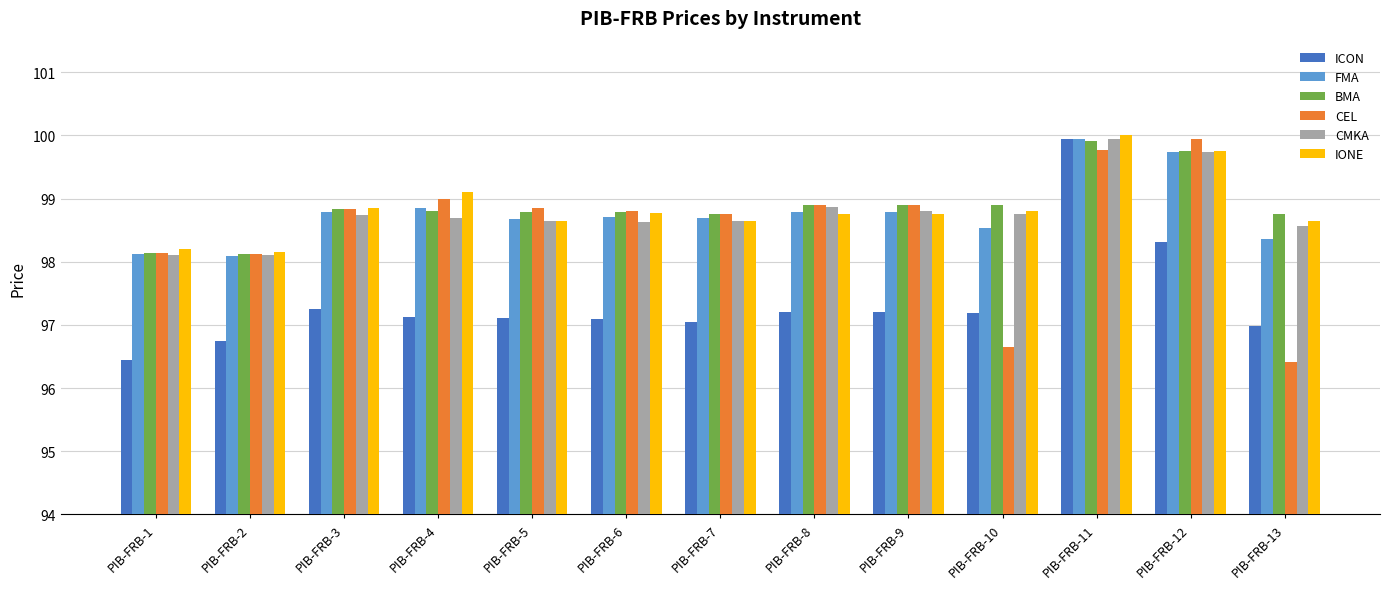

What is the difference between the highest and lowest values at PIB-FRB-11?

0.2